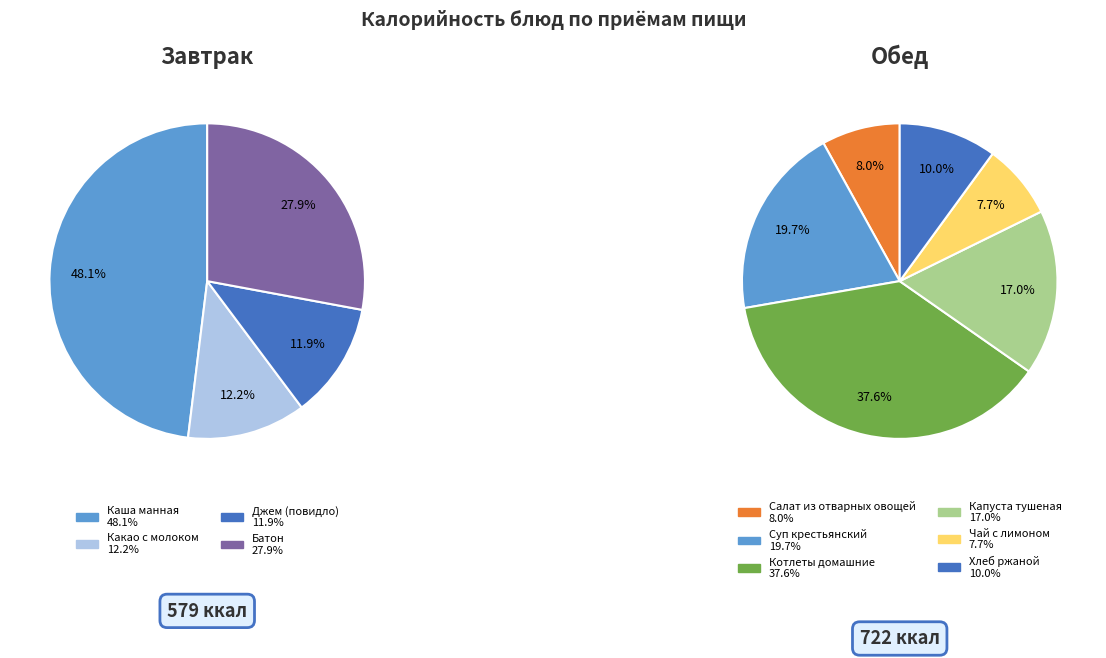

Combined, what portion of the pie is 3 and 5?

27.9%